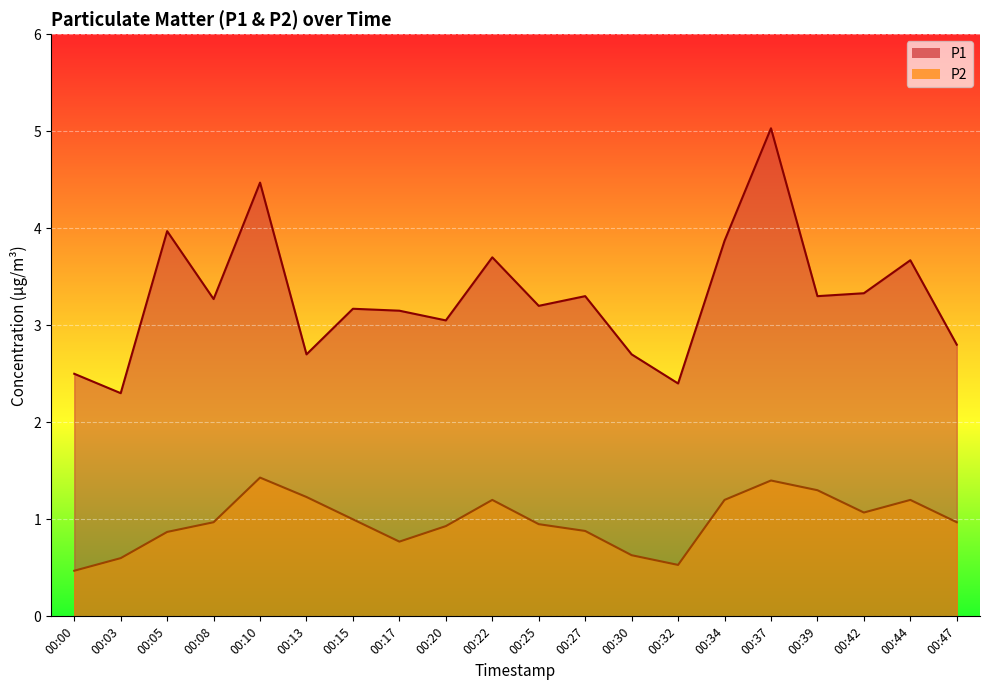

What is the minimum value for P1?

2.3